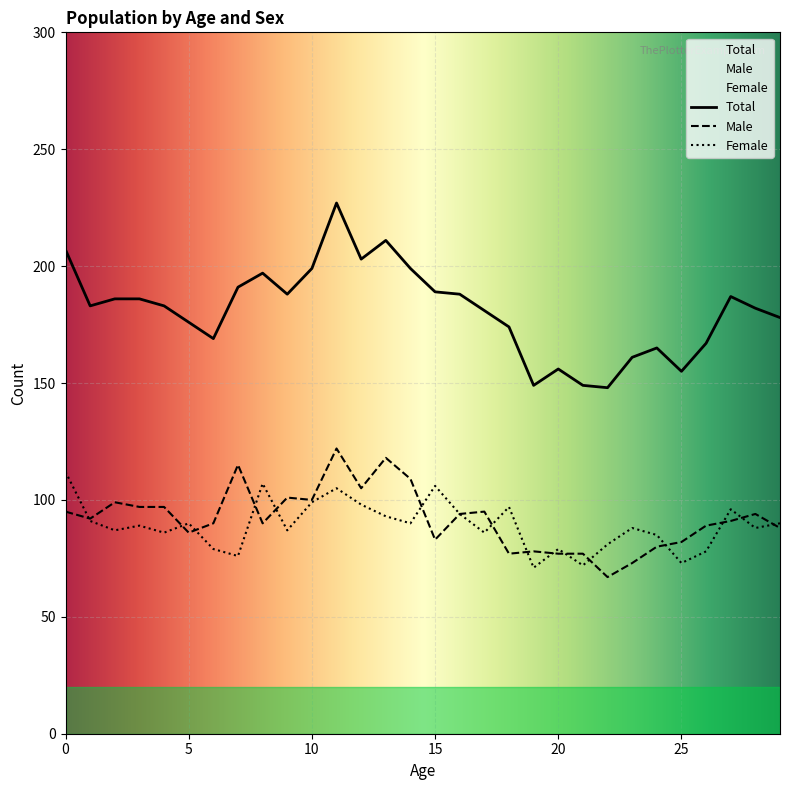

Is this an area chart (filled region under the line)?

No